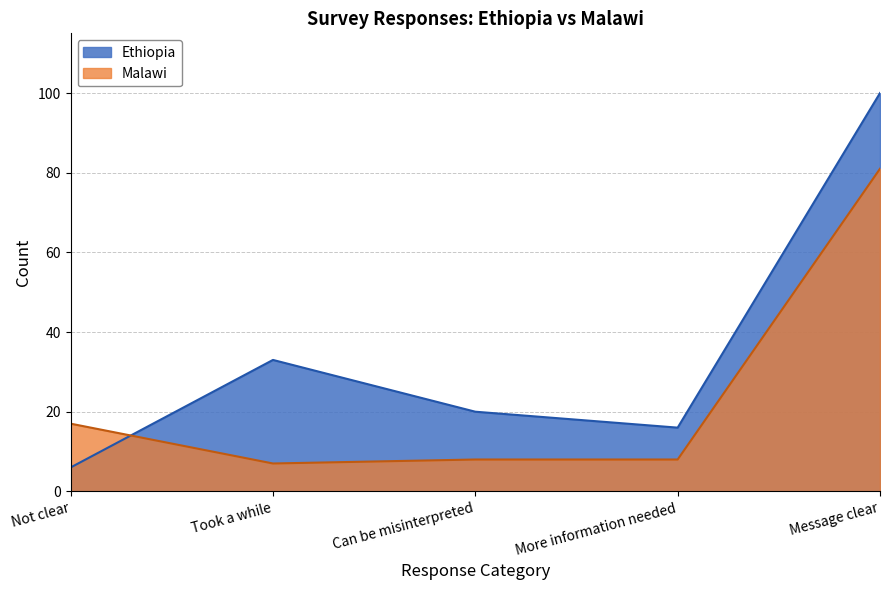

Which series has the widest spread of values?

Ethiopia